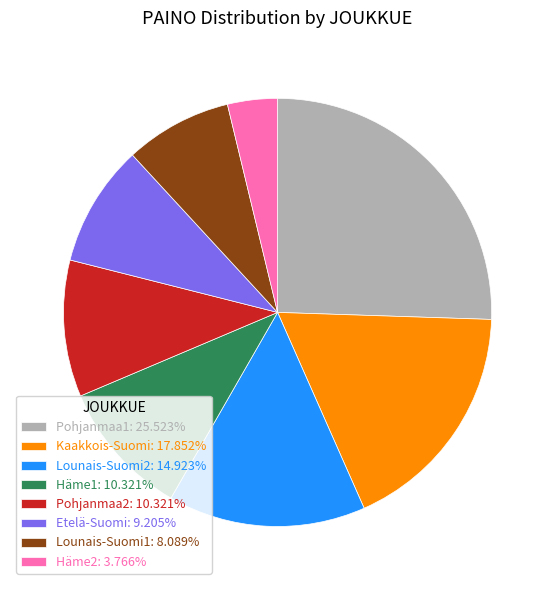

Which slice is the largest?

Pohjanmaa1